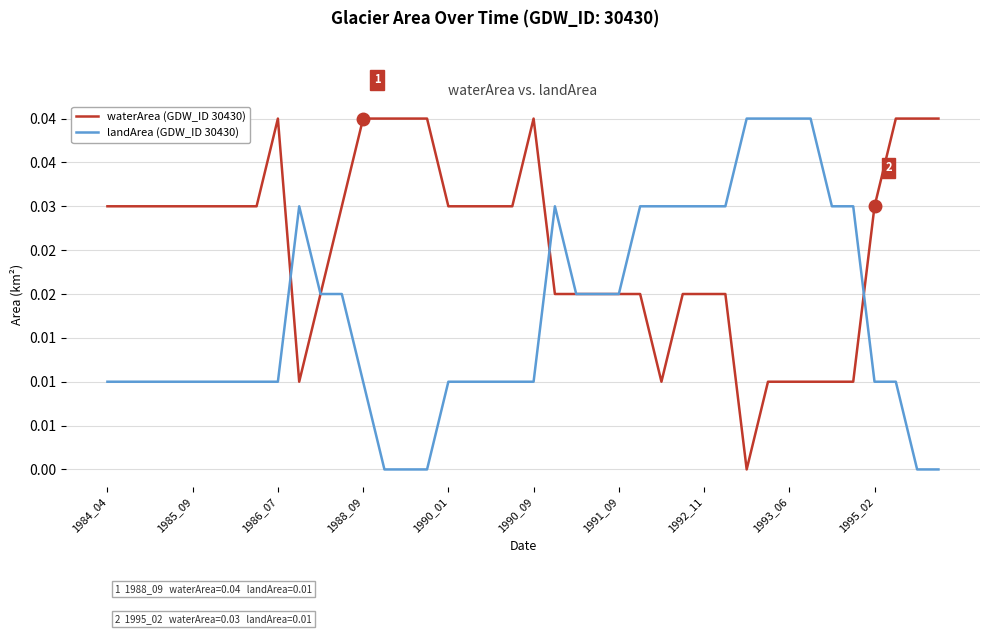

Does the chart have visible grid lines?

Yes